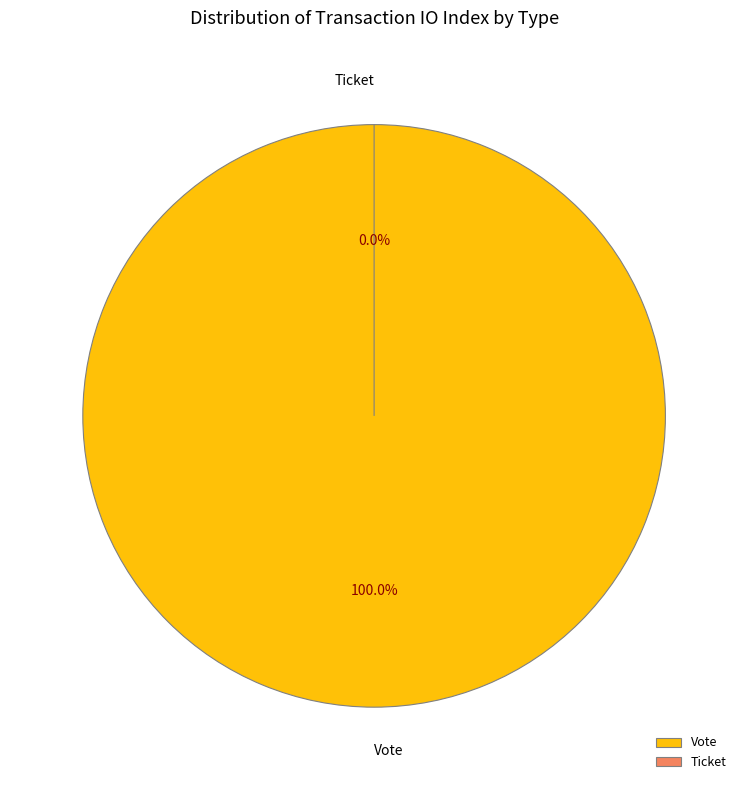

To the nearest percent, what is the average slice percentage?

50%